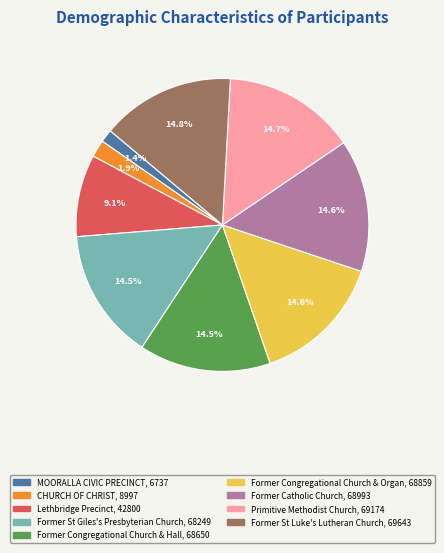

Does Former Congregational Church & Organ represent more than half of the total?

No